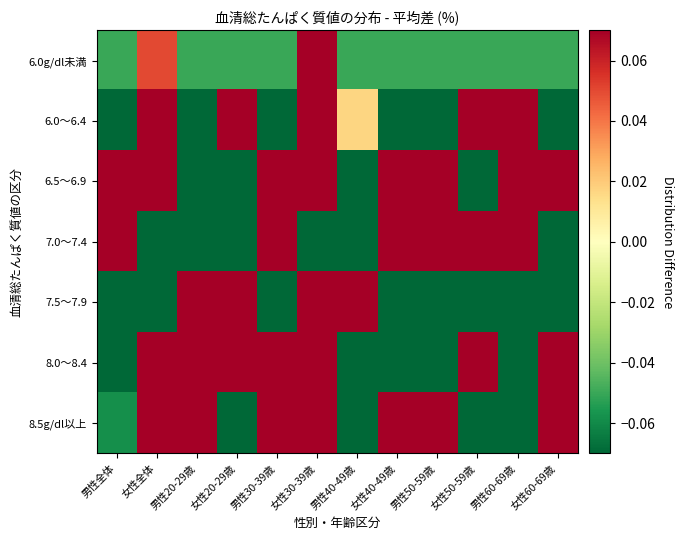

At which category is the sum across all series the highest?

男性全体